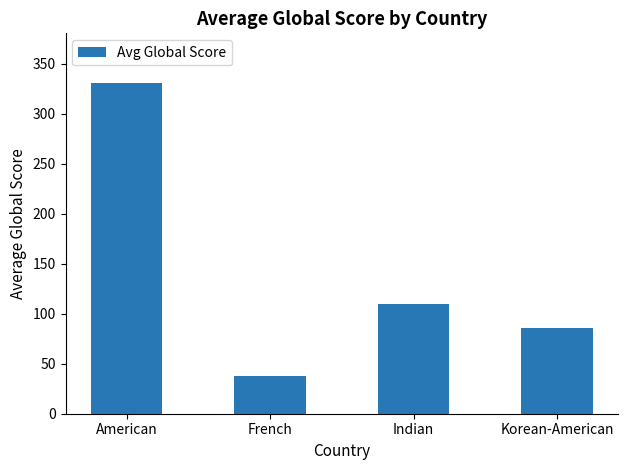

Rank the categories by value from highest to lowest.

American, Indian, Korean-American, French